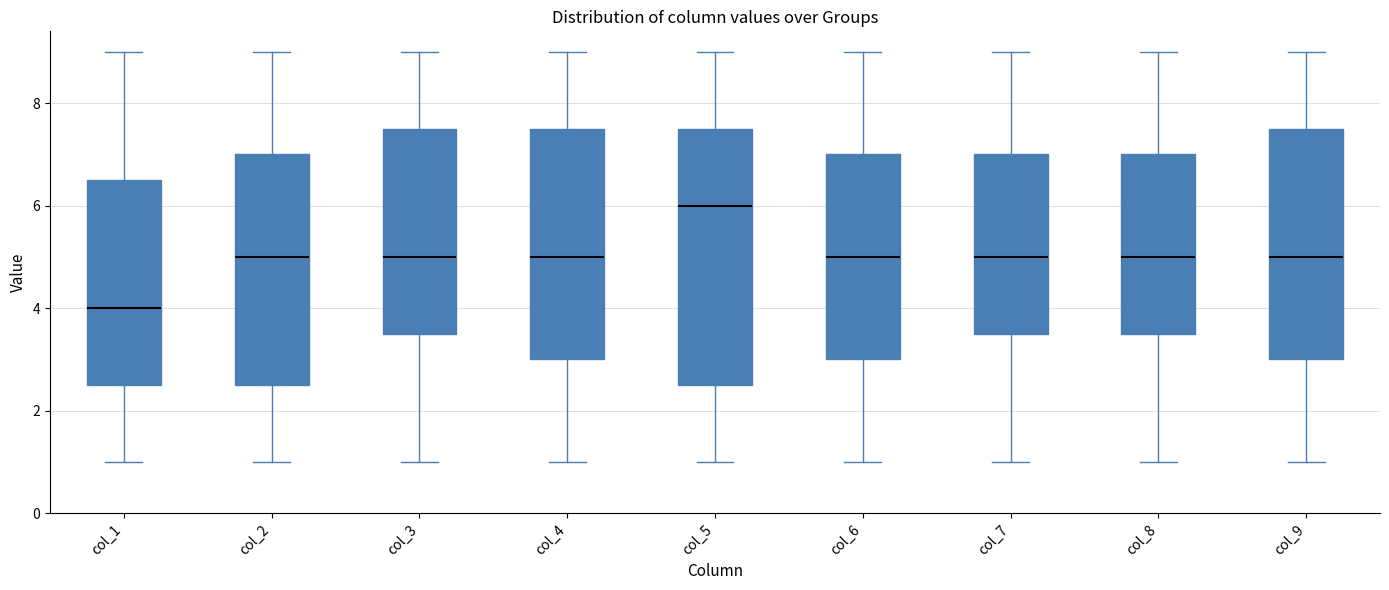

Which box is the tallest, from its lower edge to its upper edge?

col_5